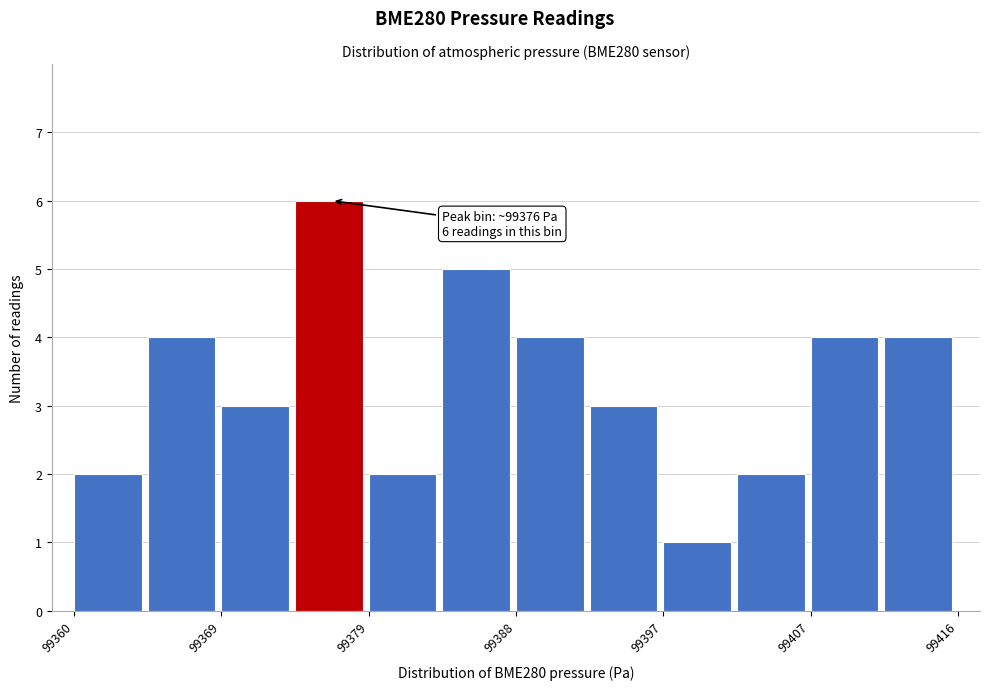

Which range on the x-axis has the tallest bar?

99374 to 99379